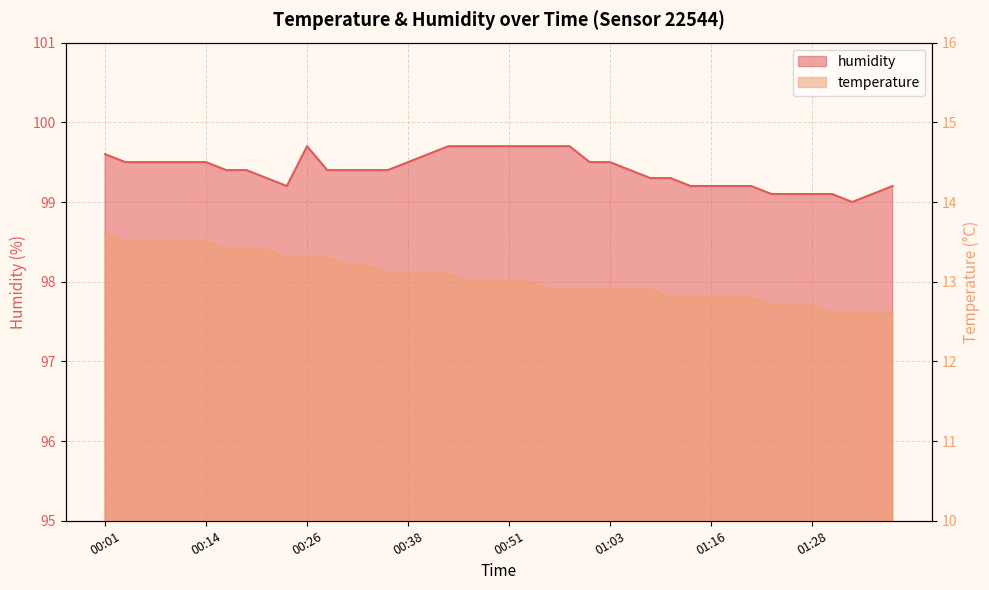

Reading left to right, transcribe all the data shown in this chart.

temperature: 13.6	13.5	13.5	13.5	13.5	13.5	13.4	13.4	13.4	13.3	13.3	13.3	13.2	13.2	13.1	13.1	13.1	13.1	13.0	13.0	13.0	13.0	12.9	12.9	12.9	12.9	12.9	12.9	12.8	12.8	12.8	12.8	12.8	12.7	12.7	12.7	12.6	12.6	12.6	12.6
humidity: 99.6	99.5	99.5	99.5	99.5	99.5	99.4	99.4	99.3	99.2	99.7	99.4	99.4	99.4	99.4	99.5	99.6	99.7	99.7	99.7	99.7	99.7	99.7	99.7	99.5	99.5	99.4	99.3	99.3	99.2	99.2	99.2	99.2	99.1	99.1	99.1	99.1	99.0	99.1	99.2